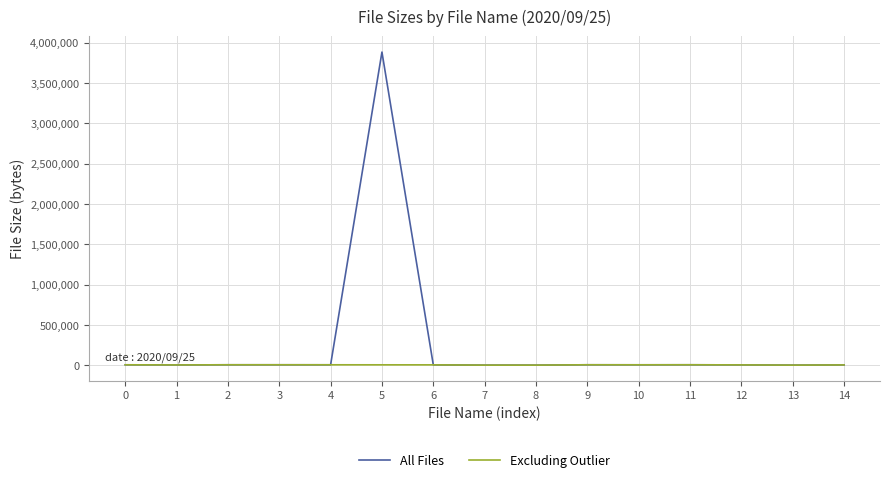

Is this an area chart (filled region under the line)?

No